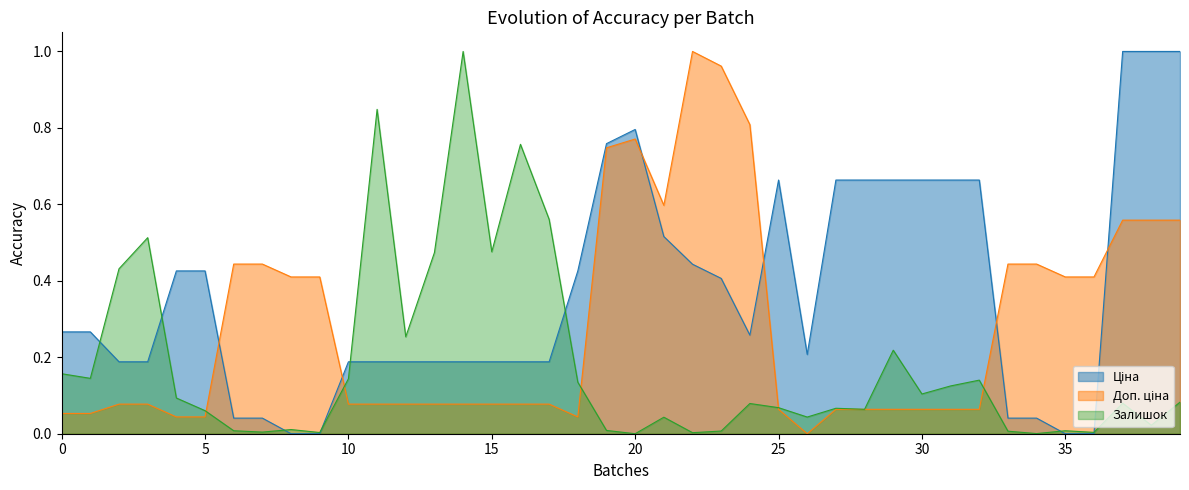

At how many categories does at least one series exceed 0?

40